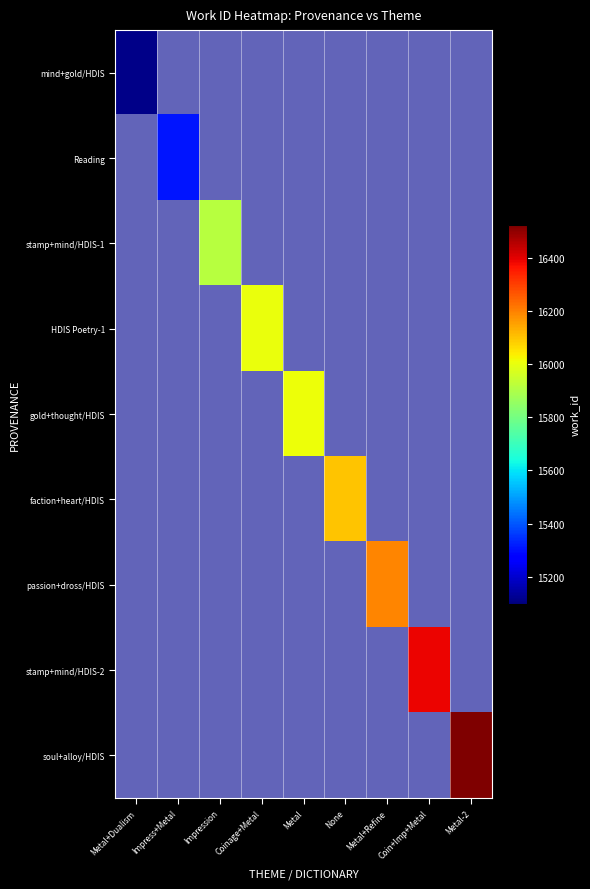

Rank the series at None from lowest to highest value.

mind+gold/HDIS, Reading, stamp+mind/HDIS-1, HDIS Poetry-1, gold+thought/HDIS, faction+heart/HDIS, passion+dross/HDIS, stamp+mind/HDIS-2, soul+alloy/HDIS